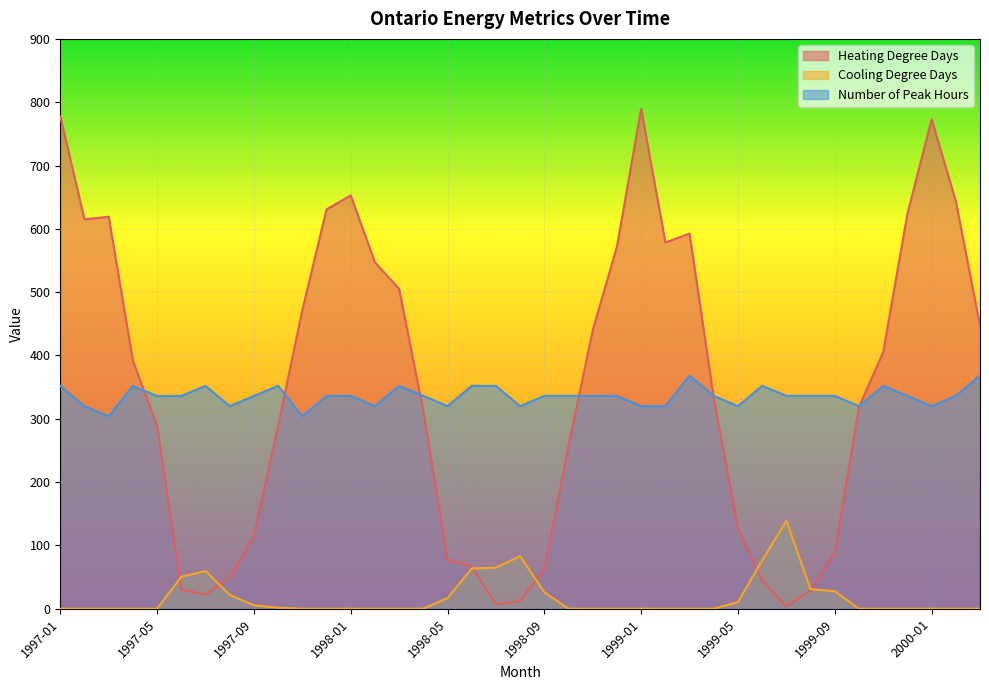

Rank the categories by Cooling Degree Days value from lowest to highest.

1997-01, 1997-02, 1997-03, 1997-04, 1997-05, 1997-11, 1997-12, 1998-01, 1998-02, 1998-03, 1998-04, 1998-10, 1998-11, 1998-12, 1999-01, 1999-02, 1999-03, 1999-04, 1999-10, 1999-11, 1999-12, 2000-01, 2000-02, 2000-03, 1997-10, 1997-09, 1999-05, 1998-05, 1997-08, 1998-09, 1999-09, 1999-08, 1997-06, 1997-07, 1998-06, 1998-07, 1999-06, 1998-08, 1999-07